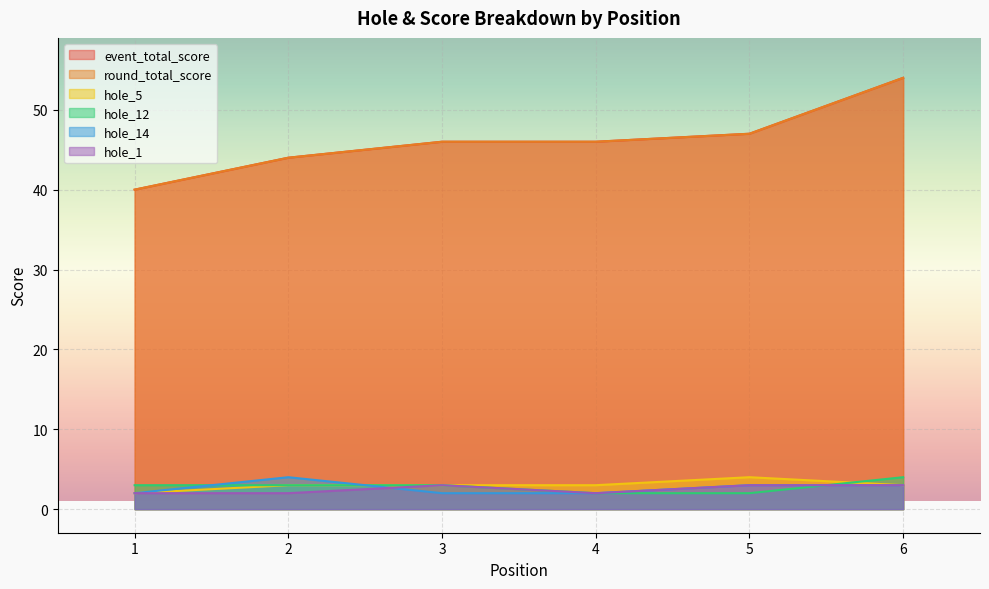

True or false: round_total_score and hole_5 cross at least once.

False